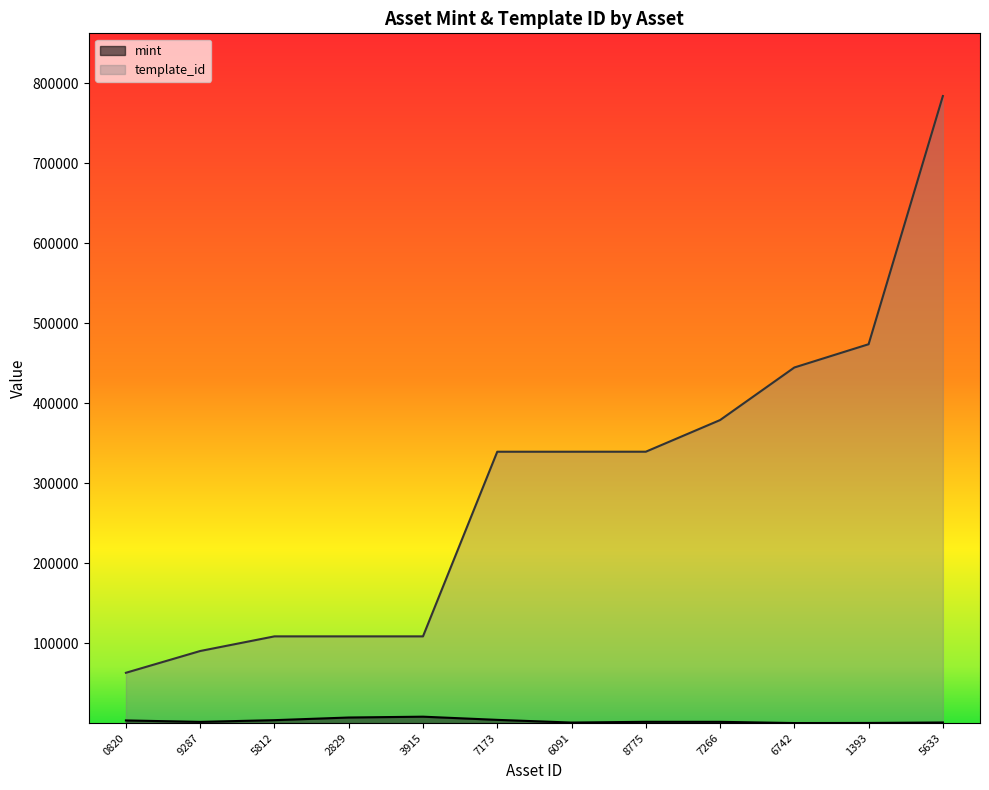

What is the difference between the maximum and minimum values in the template_id series?

720757